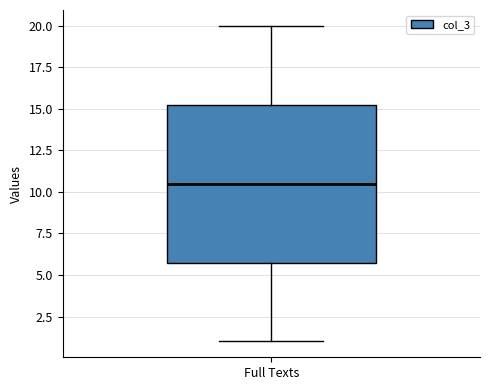

Where does the median line of the box for Full Texts sit on the y-axis? The values are not printed on the chart, so give them approximately, as read against the axis.

10.5